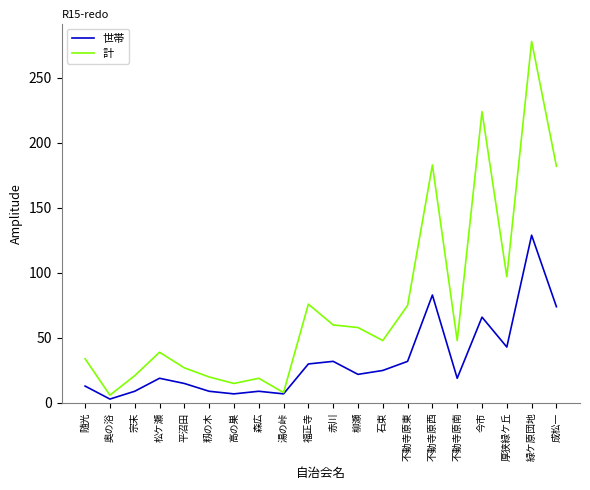

Is the value of 計 at 赤川 greater than the value of 世帯 at 不動寺原東?

Yes